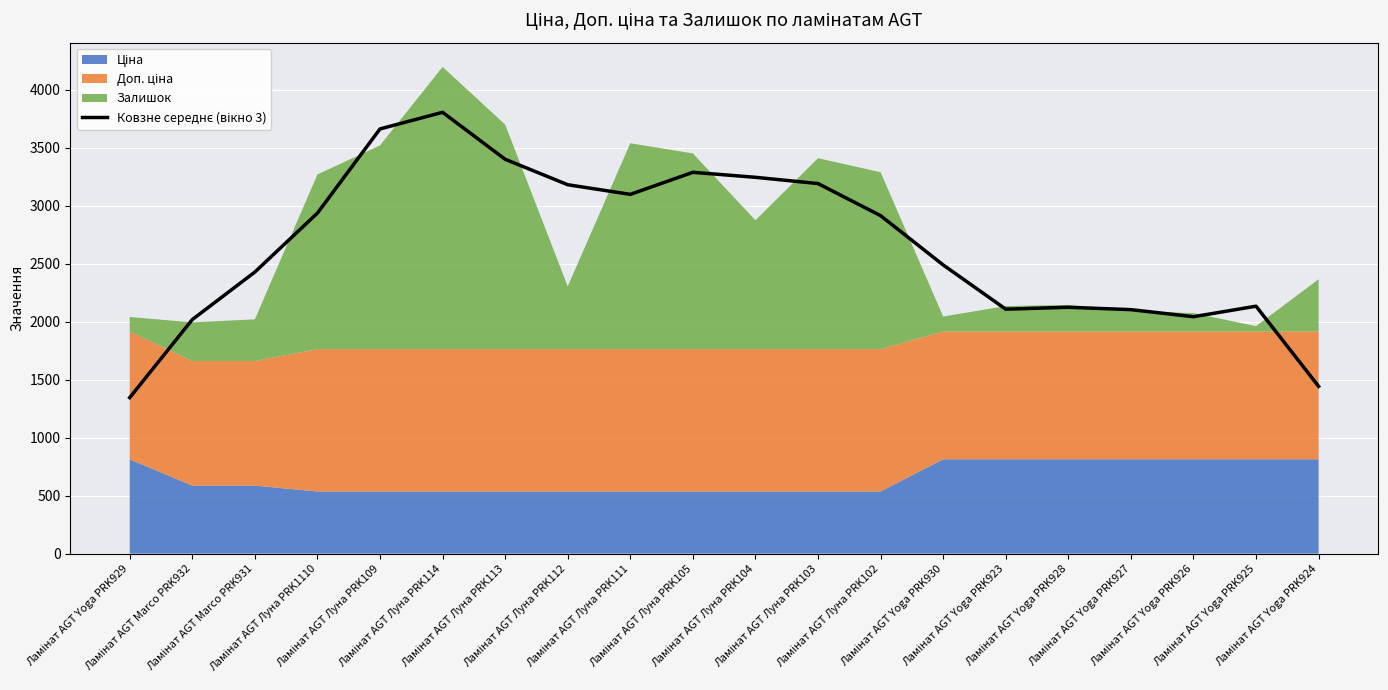

How many interior local peaks (higher than both neighbors) does the data have?

4